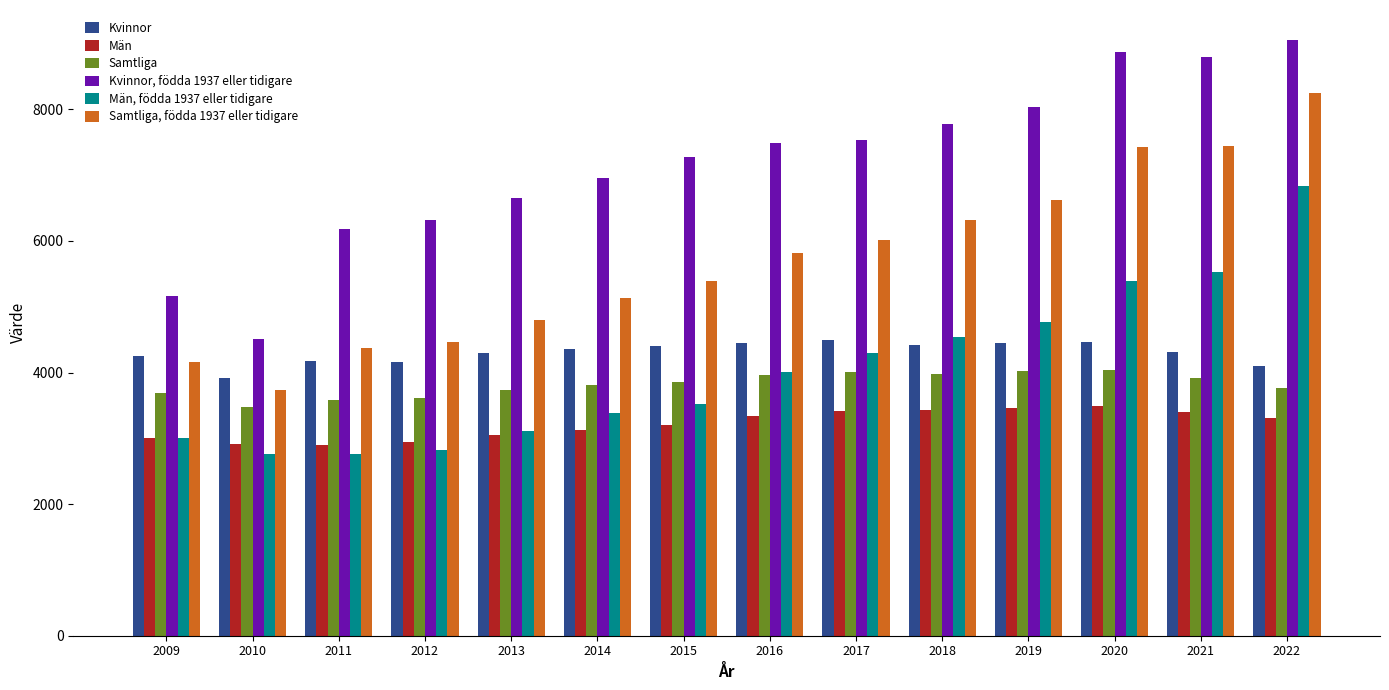

How many values in the Samtliga series are below 3863?

7